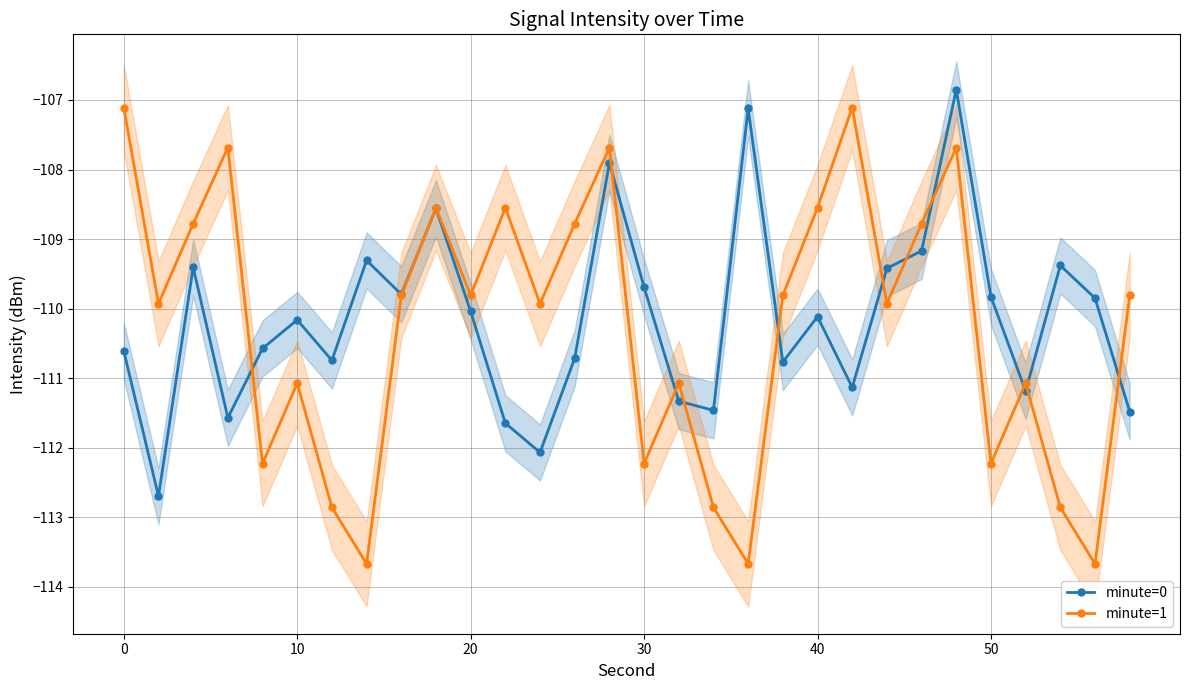

What is the maximum value for minute=1?

-107.1